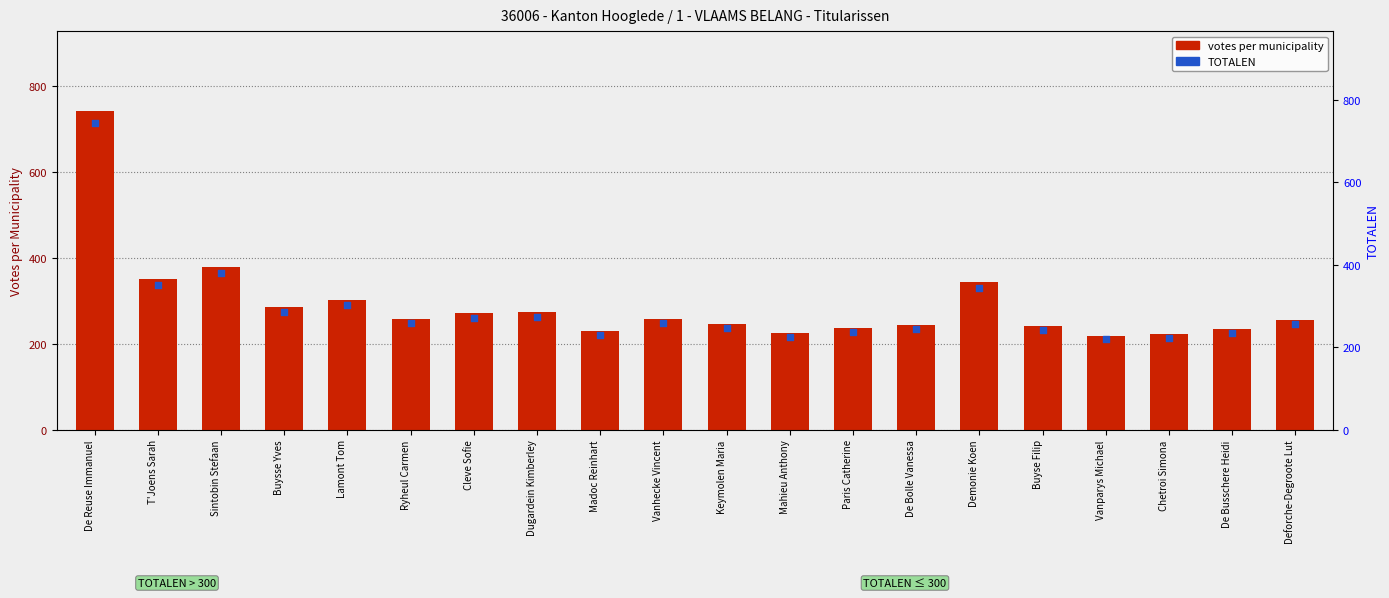

Which series has the largest total across all categories?

TOTALEN